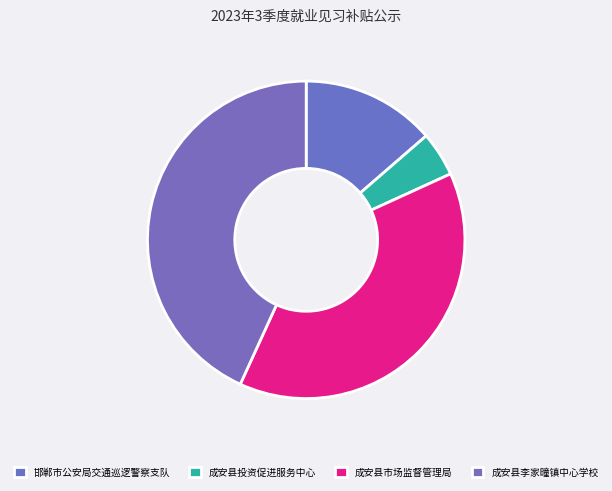

Between 成安县李家疃镇中心学校 and 成安县市场监督管理局, which is larger?

成安县李家疃镇中心学校